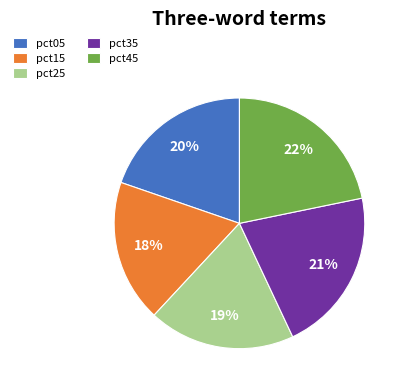

True or false: pct35 accounts for 11% of the total.

False